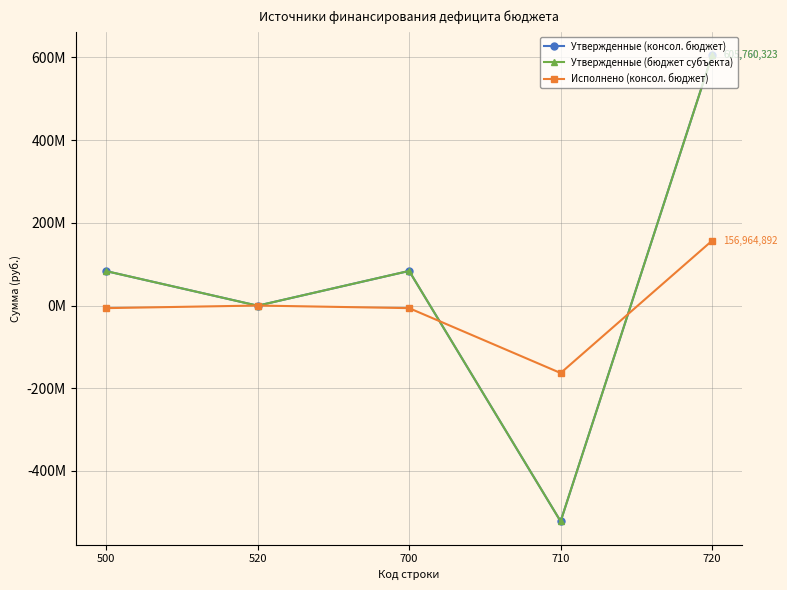

What is the difference between the Утвержденные (бюджет субъекта) values at 520 and 700?

84089906.4